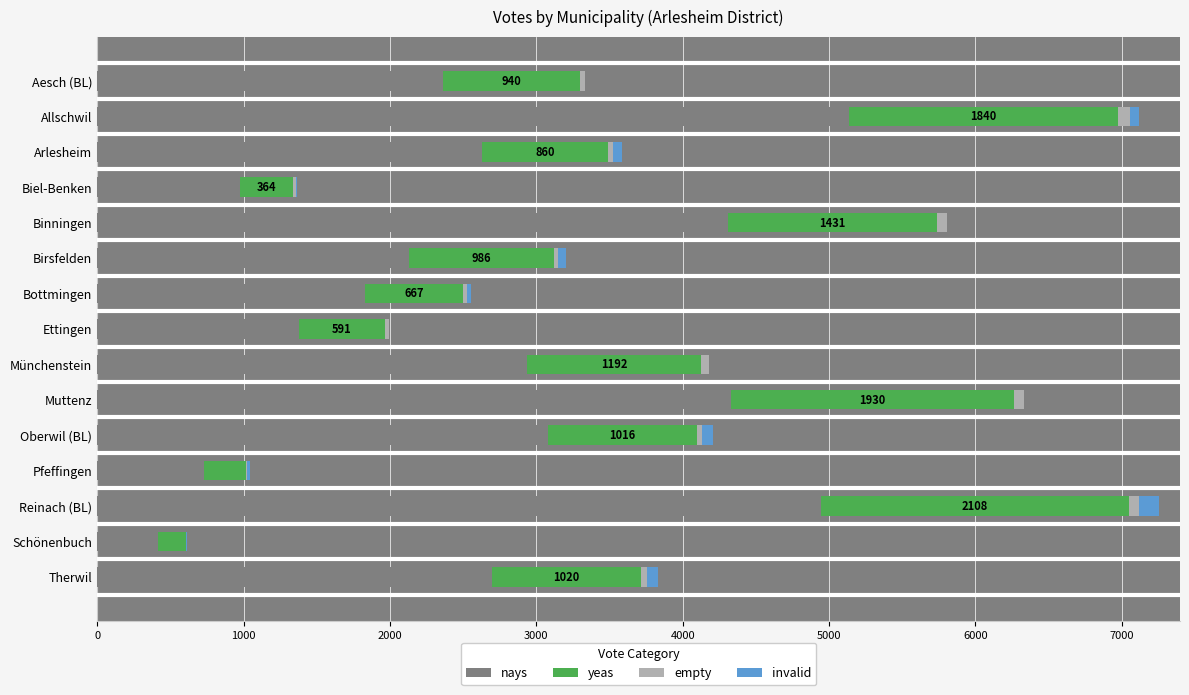

Which category has the highest value in the nays series?

Allschwil